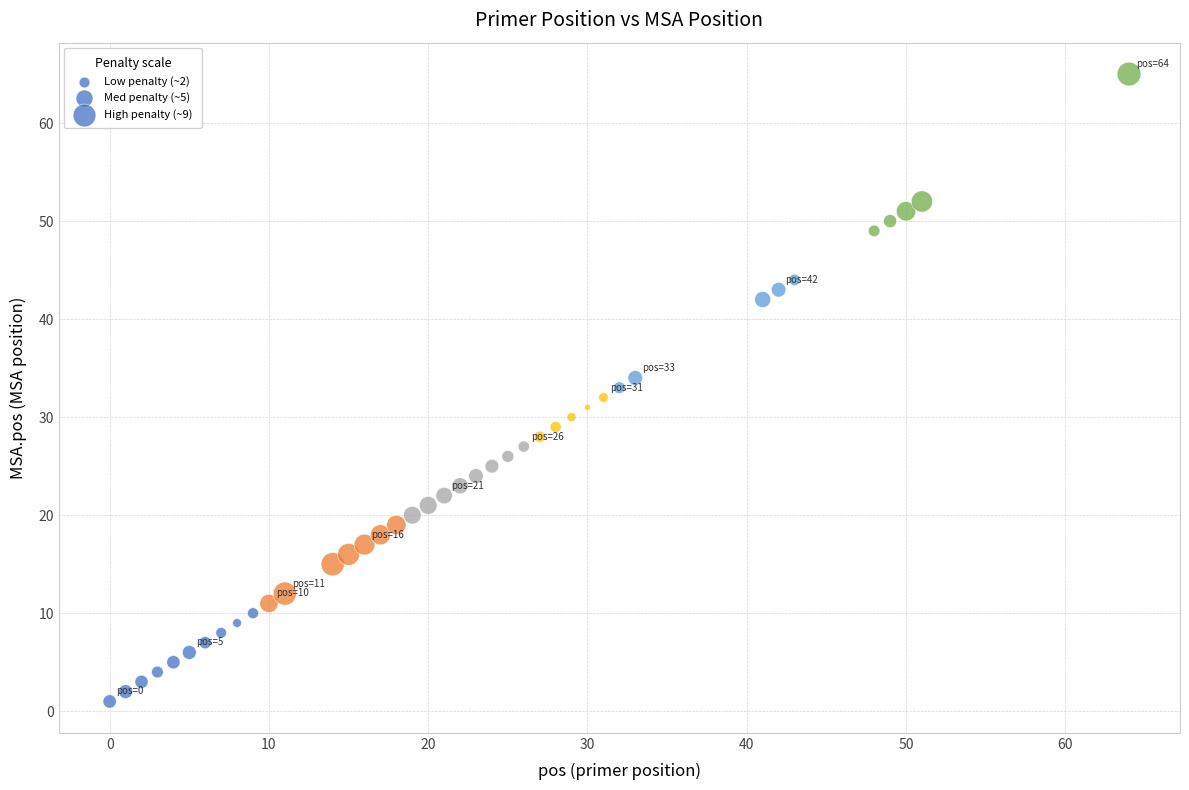

What is the range of Y values (max minus min)?

64